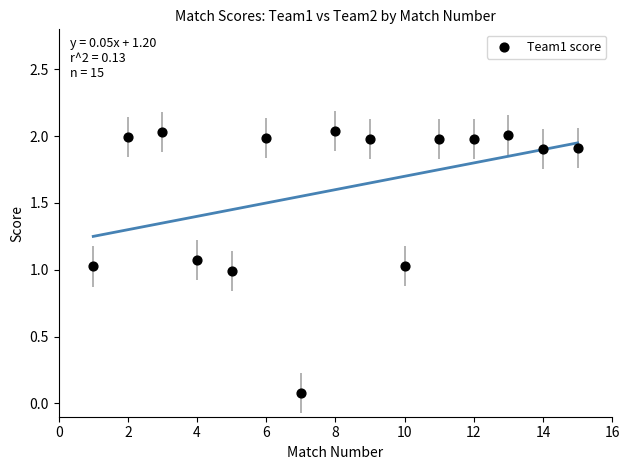

What is the range of X values (max minus min)?

14.0